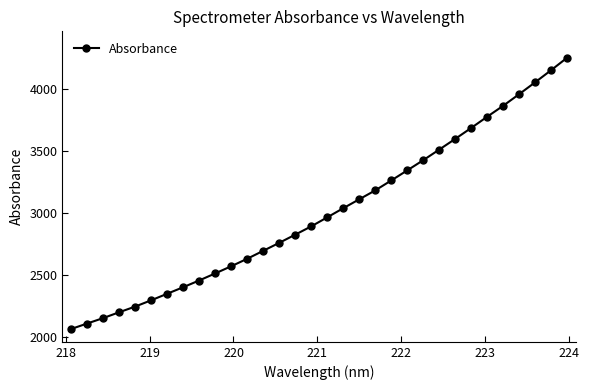

How many lines are shown in the chart?

1